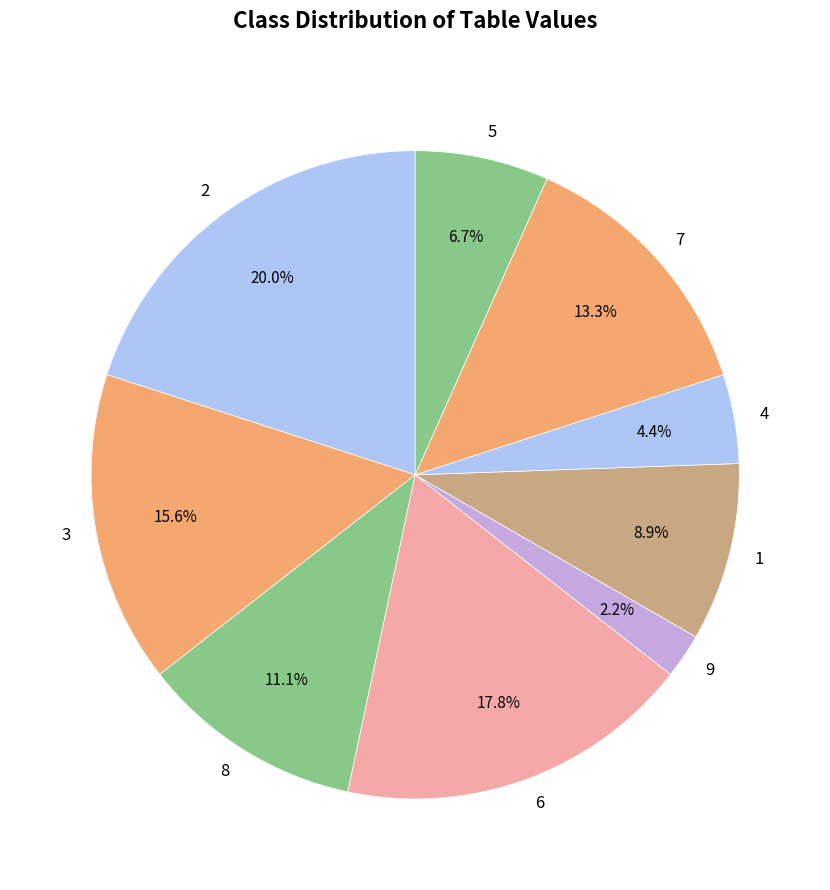

To the nearest percent, what is the difference between the largest and smallest slice percentages?

18%